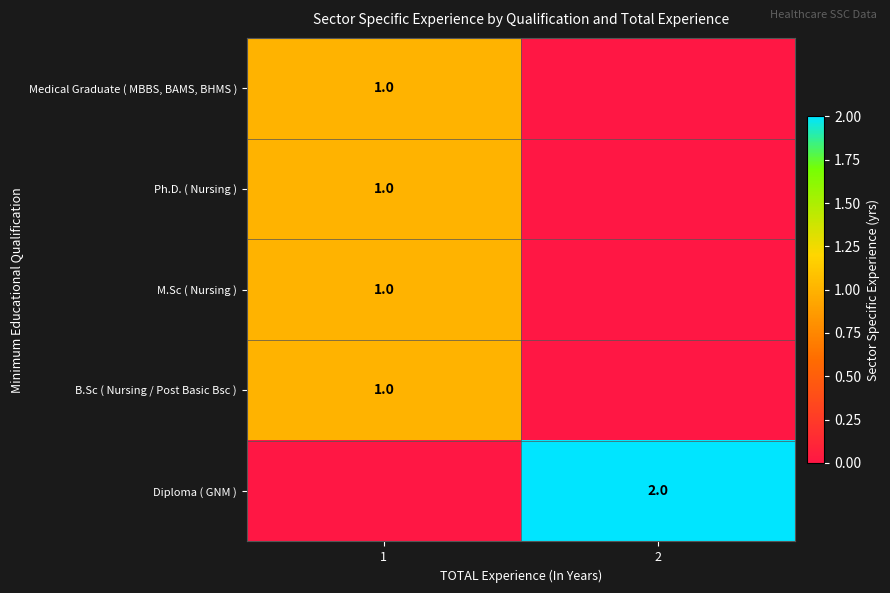

Rank the series by their maximum value, from lowest to highest.

Medical Graduate ( MBBS, BAMS, BHMS ), Ph.D. ( Nursing ), M.Sc ( Nursing ), B.Sc ( Nursing / Post Basic Bsc ), Diploma ( GNM )